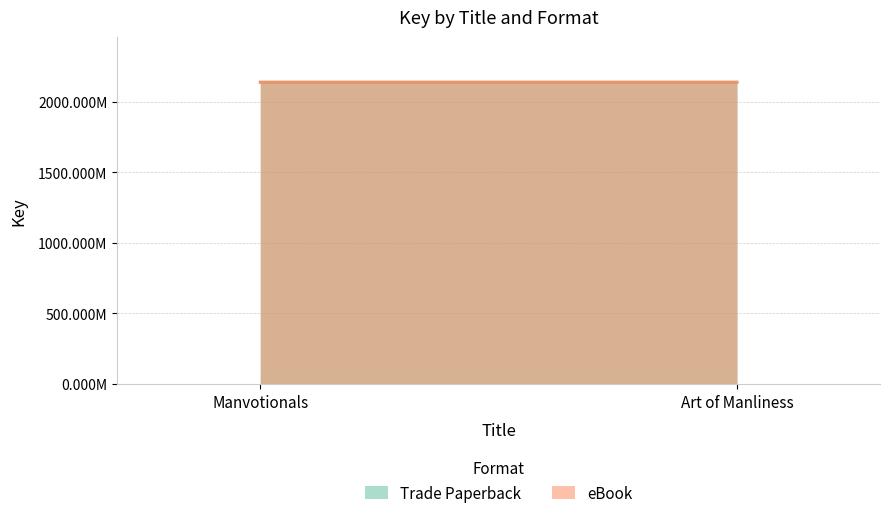

What is the minimum value for Trade Paperback?

2137689247